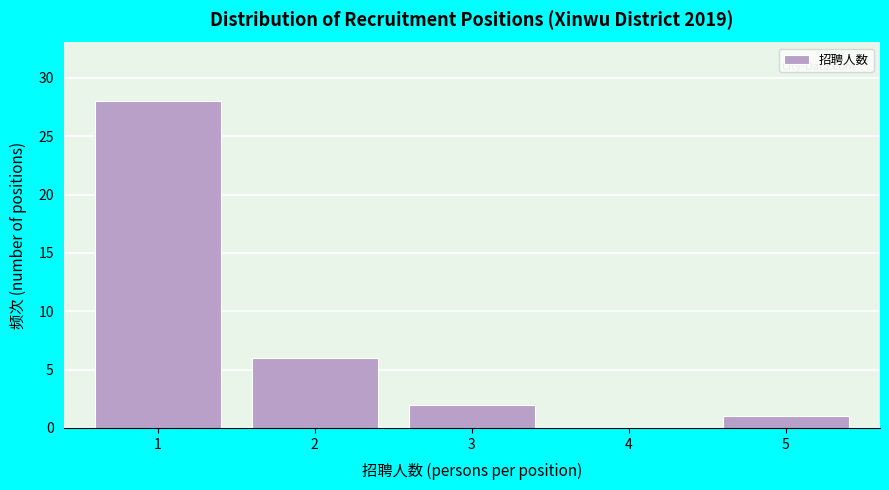

Over which range of the x-axis is the bar tallest?

0.5 to 1.5